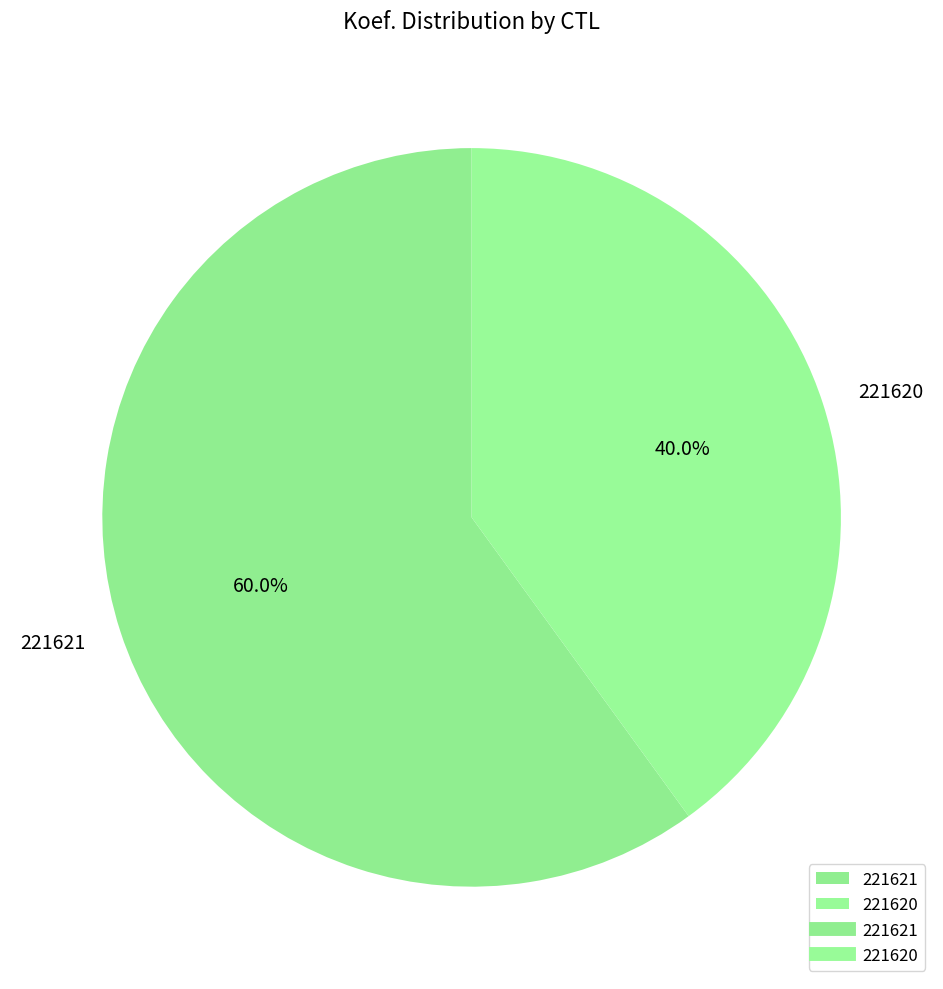

Is 221621 the majority of the pie?

Yes